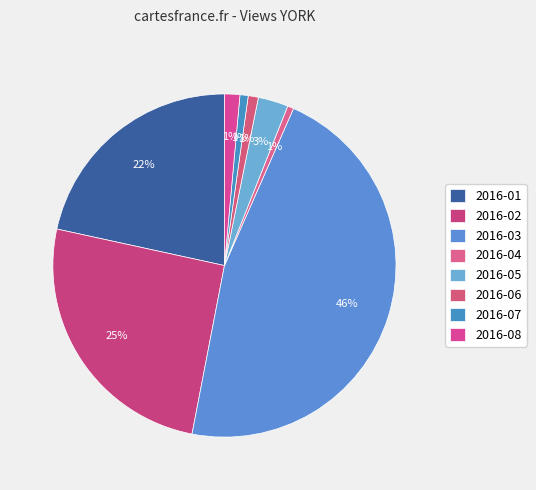

Rank the categories by value from lowest to highest.

2016-04, 2016-07, 2016-06, 2016-08, 2016-05, 2016-01, 2016-02, 2016-03